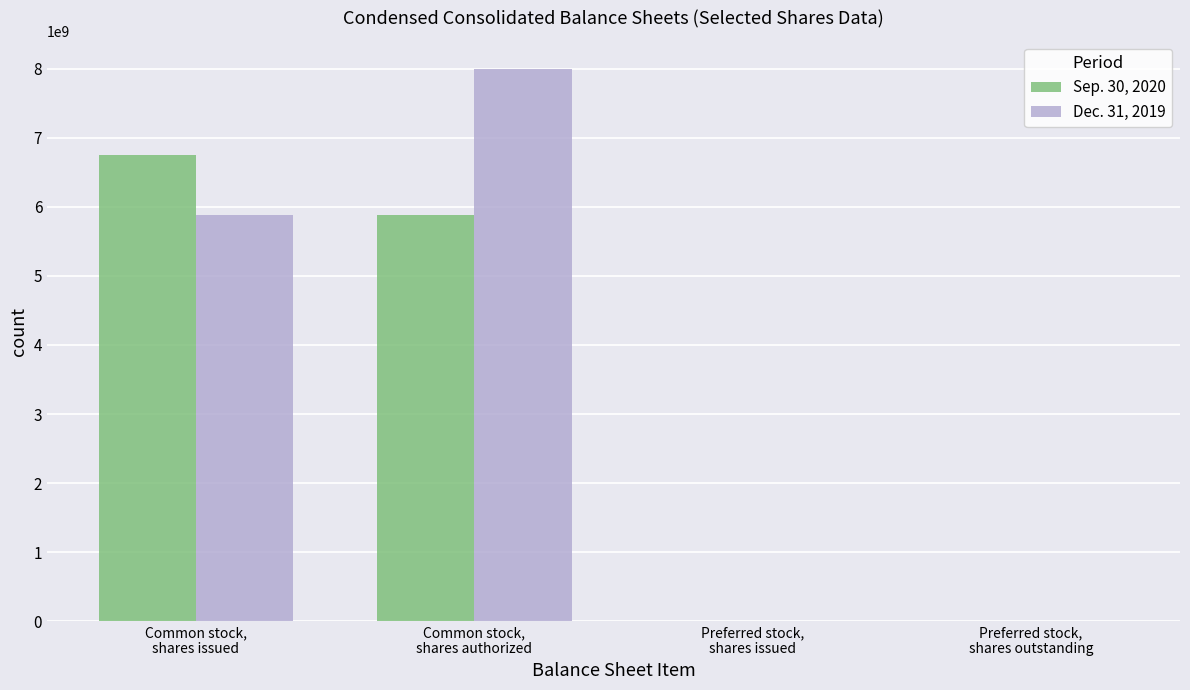

What is the maximum value shown in the chart?

8000000000